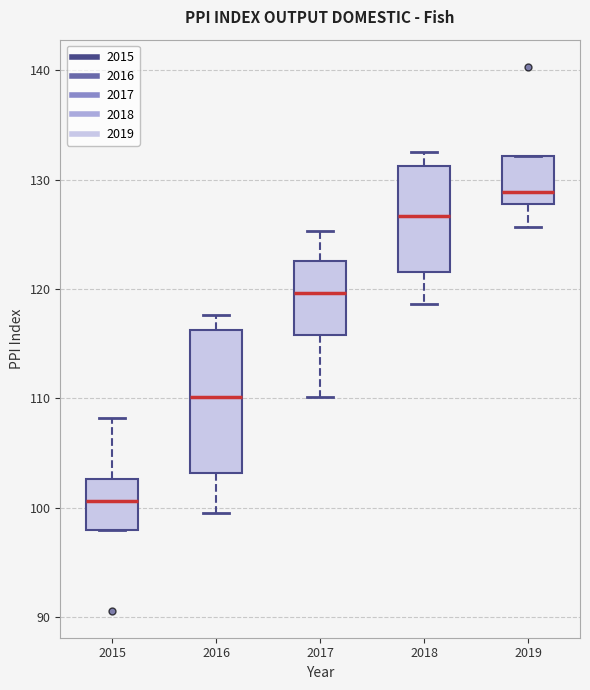

Reading left to right, read every box against the y-axis: the position of its median line, the range the box covers, and the ends of its whiskers. The values are not printed on the chart, so give them approximately, as read against the axis.

2015: median 101, box 98 to 103, whiskers 98 to 108
2016: median 110, box 103 to 116, whiskers 100 to 118
2017: median 120, box 116 to 123, whiskers 110 to 125
2018: median 127, box 122 to 131, whiskers 119 to 133
2019: median 129, box 128 to 132, whiskers 126 to 132